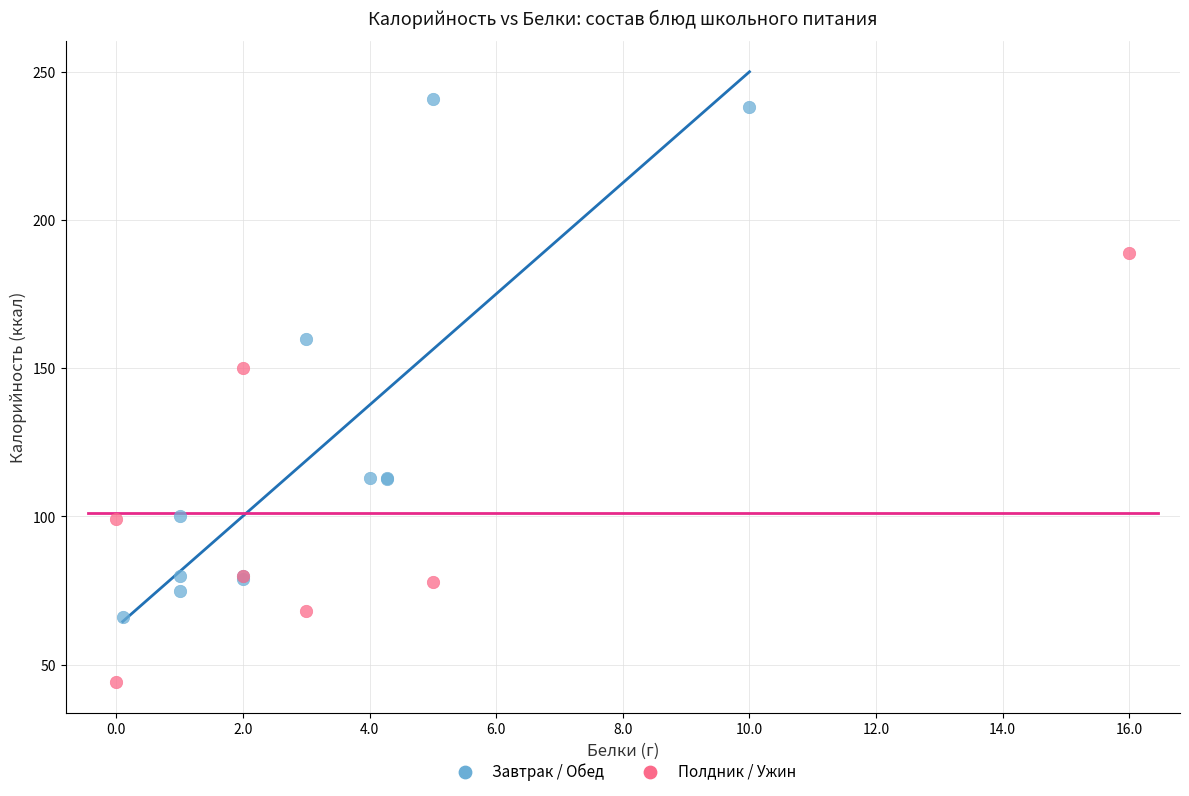

Which series reaches the maximum Y coordinate?

Завтрак / Обед